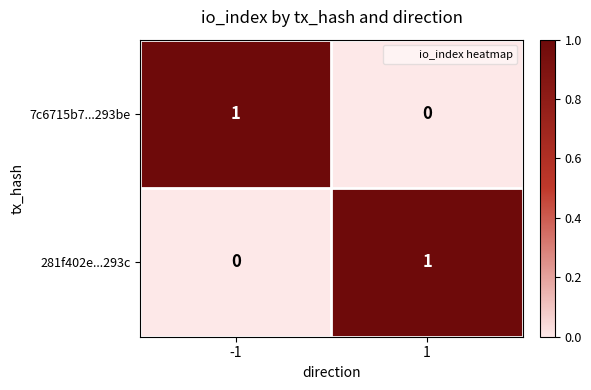

Is it true that 281f402e...293c equals 1 at 1?

True